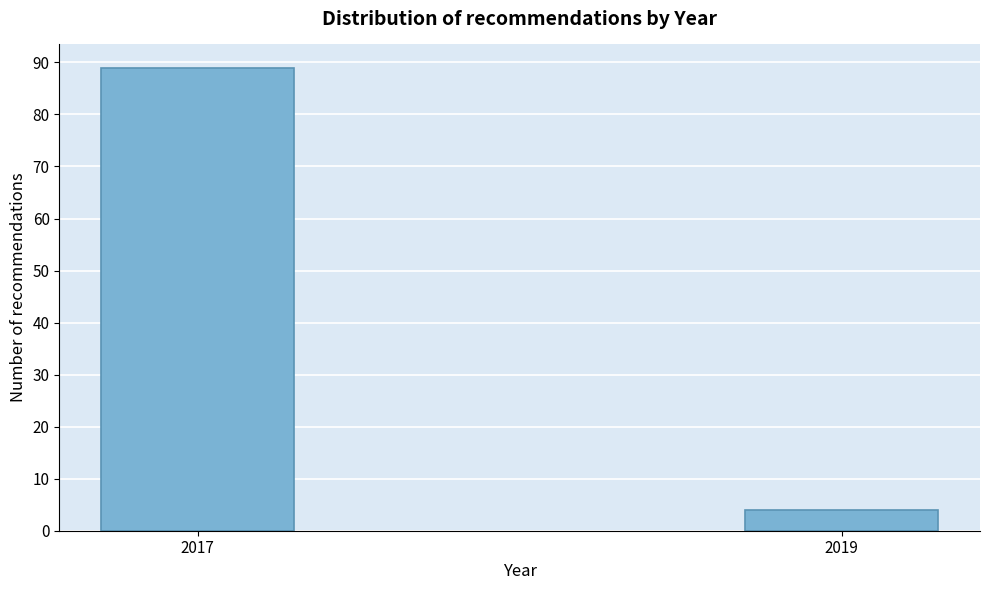

Reading right to left, extract all data points from this chart.

2019=4	2017=89